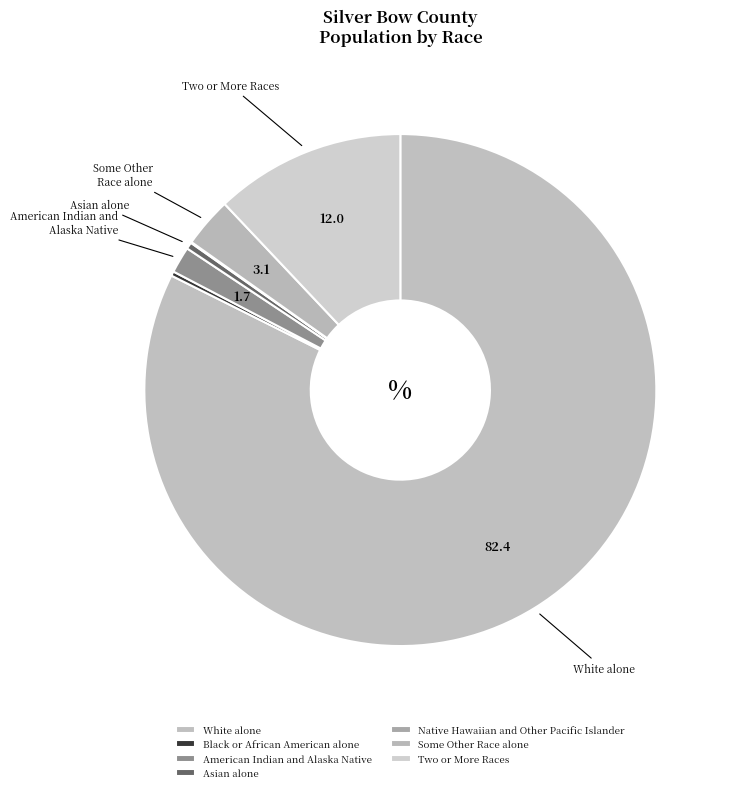

Combined, do Black or African American alone and Some Other Race alone account for over 50%?

No